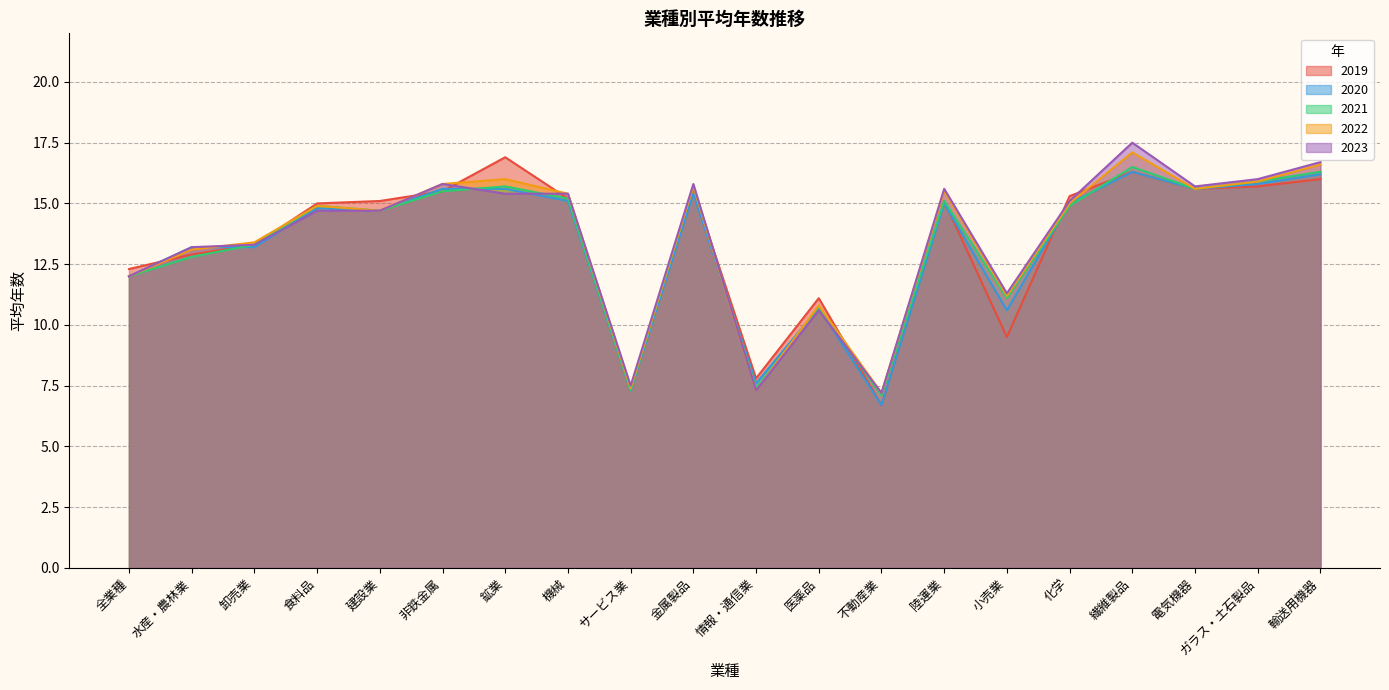

How many interior local peaks does the 2019 series have?

5